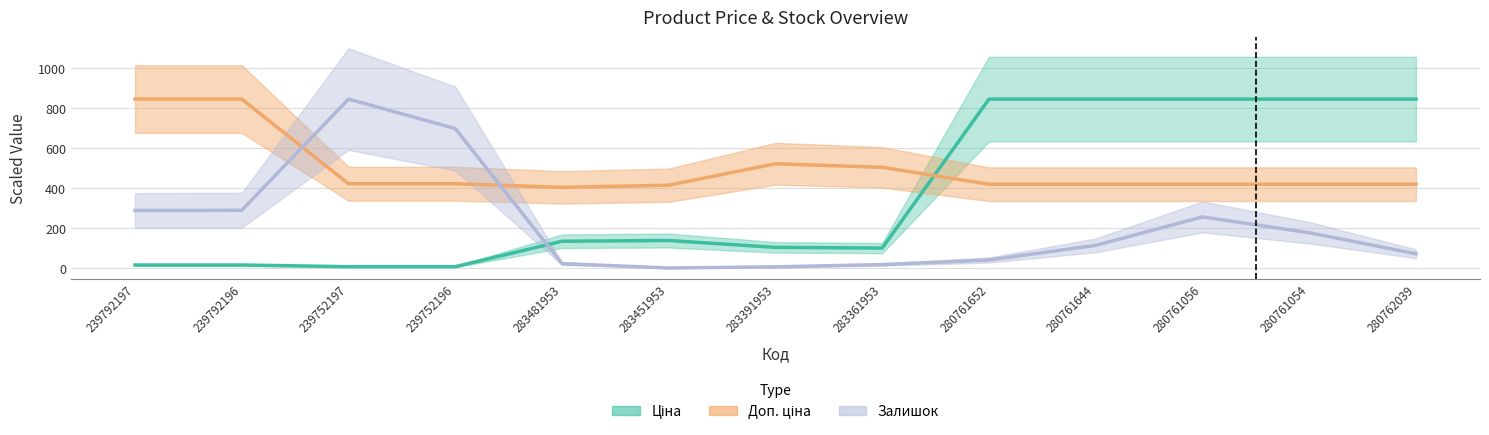

Which series ends up on top after the final intersection of Доп. ціна and Ціна?

Ціна